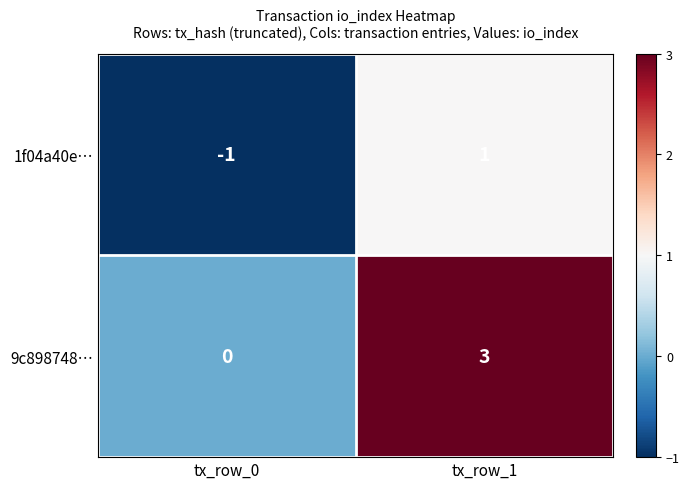

What is the maximum value shown in the chart?

3